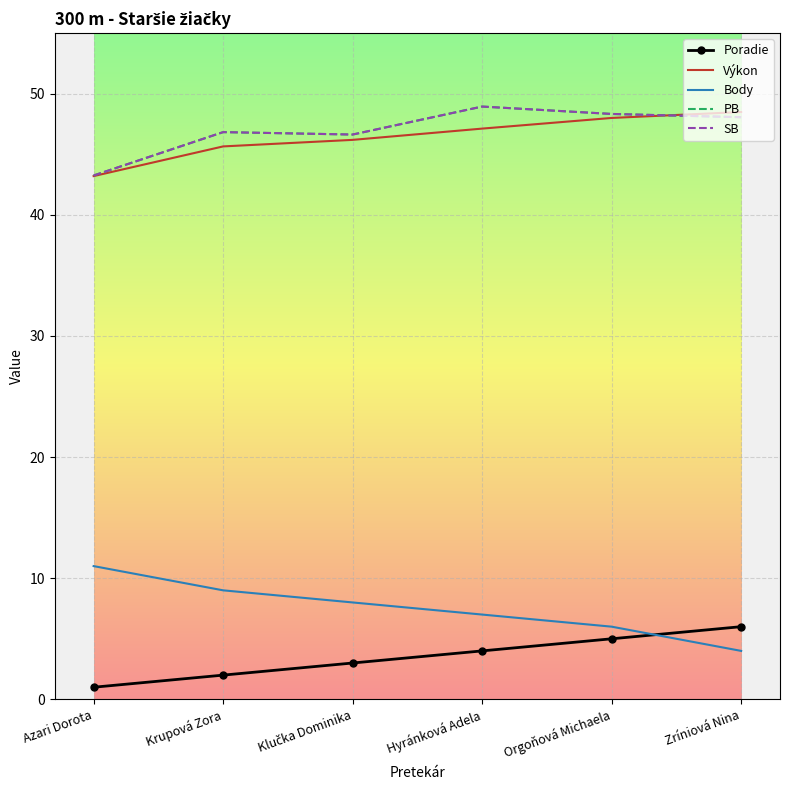

Is the value of PB at Klučka Dominika greater than the value of SB at Zríniová Nina?

No